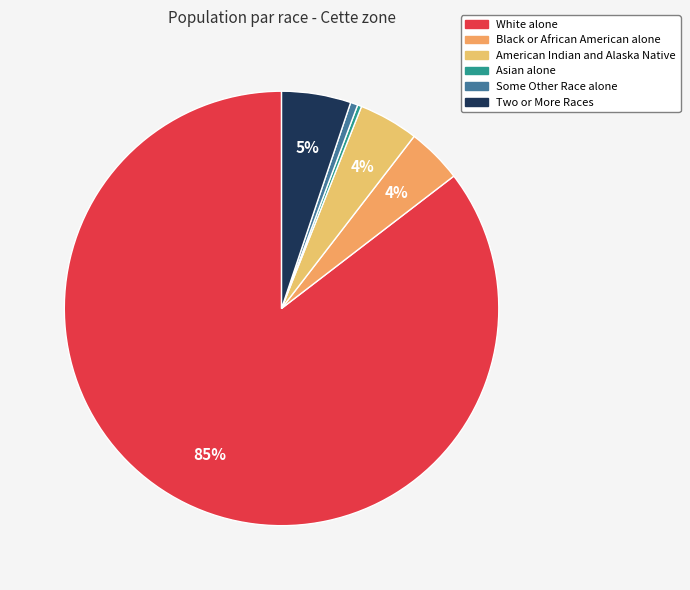

What is the largest slice in the pie chart?

White alone